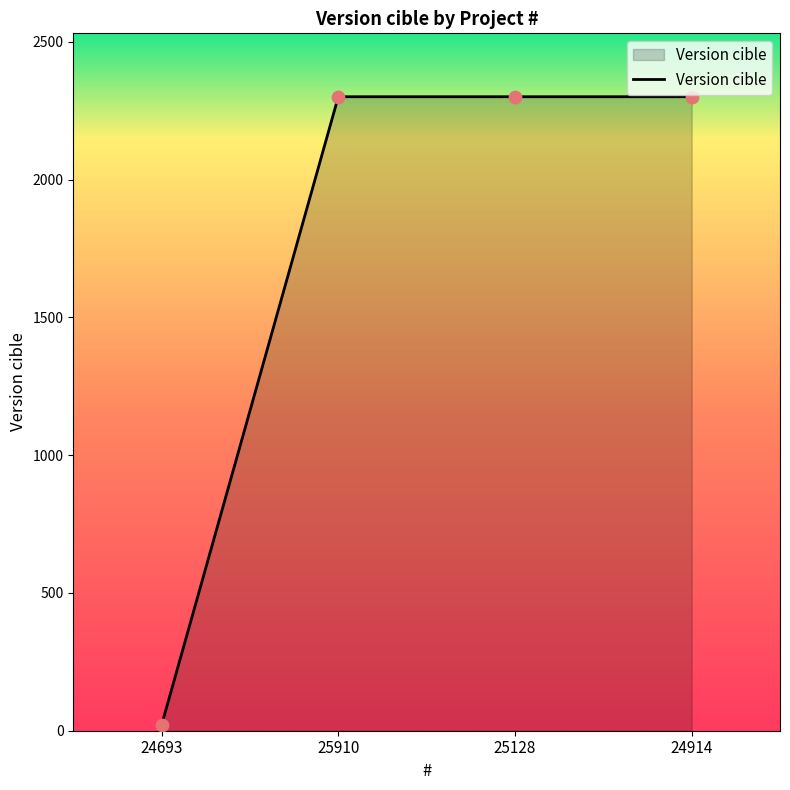

What is the change in value from 24693 to 24914?

+2280.0